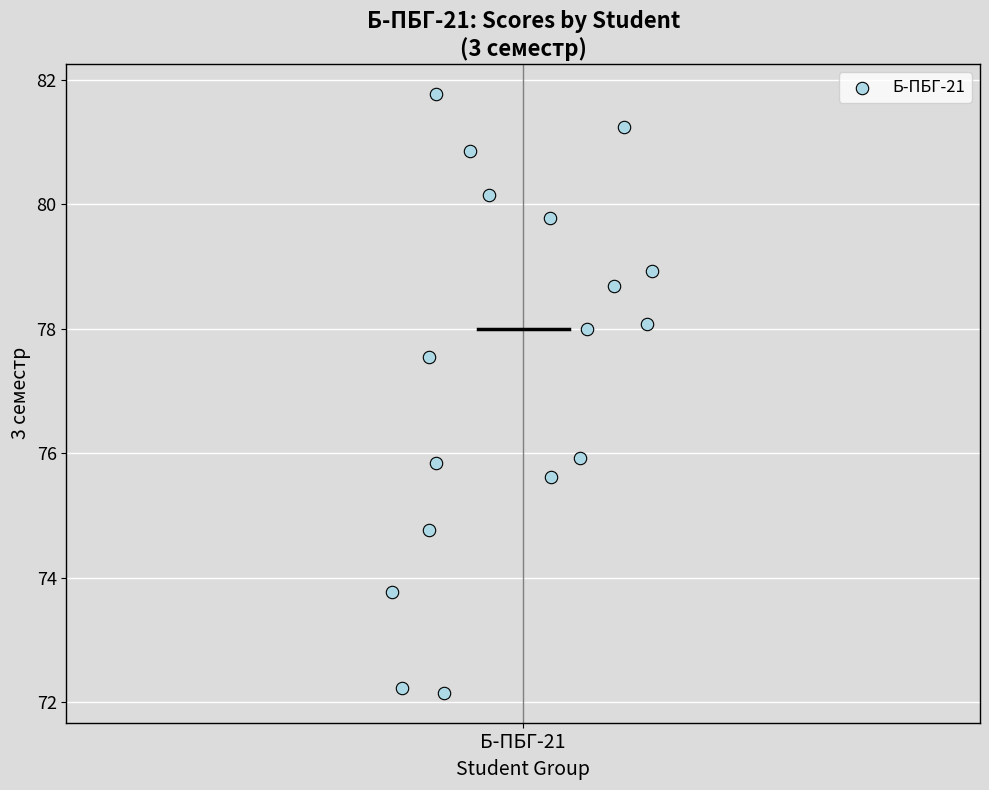

What is the range of X values (max minus min)?

0.3